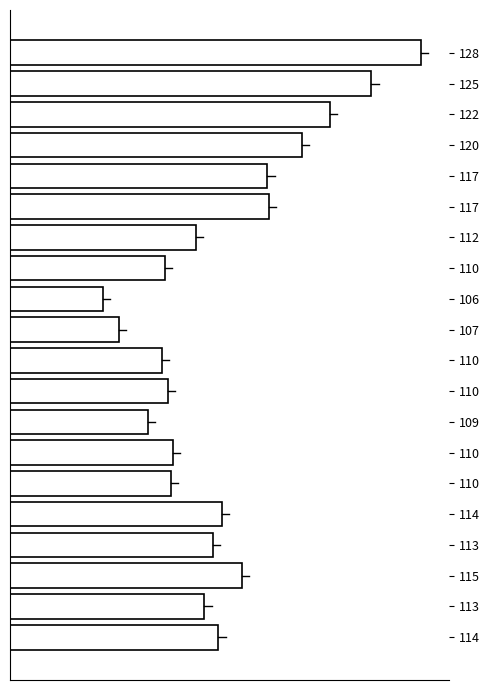

Are the bars horizontal?

Yes